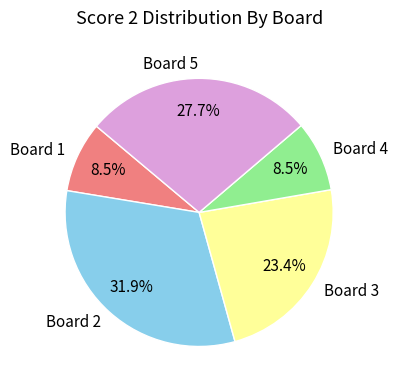

How many slices are in this pie chart?

5